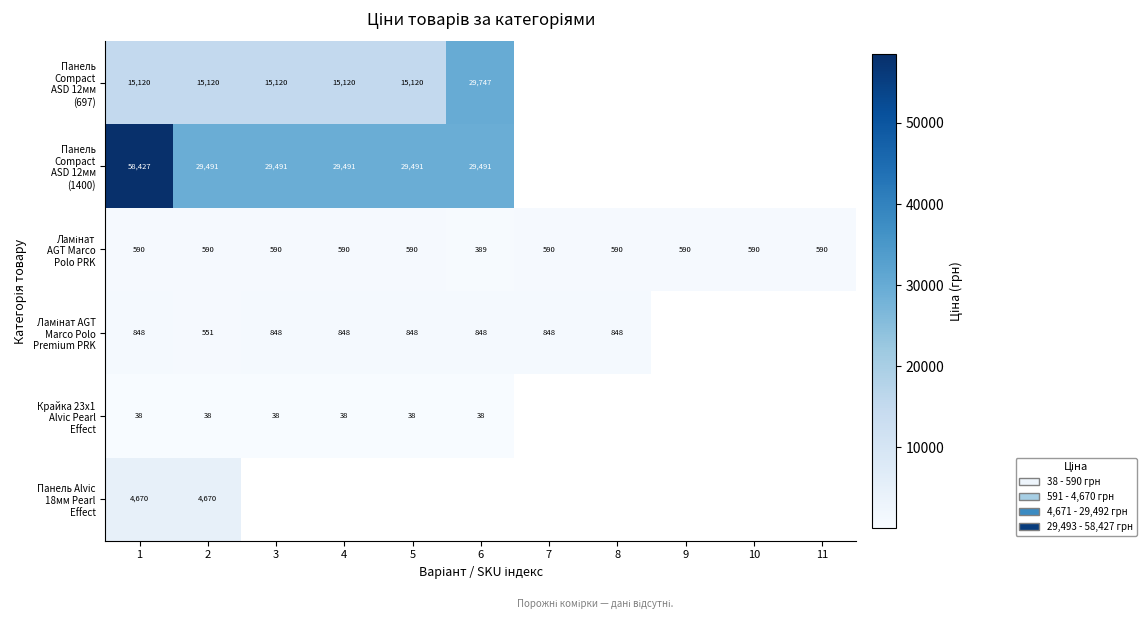

Between 3 and 10, which series saw the biggest shift?

Ламінат AGT Marco Polo PRK